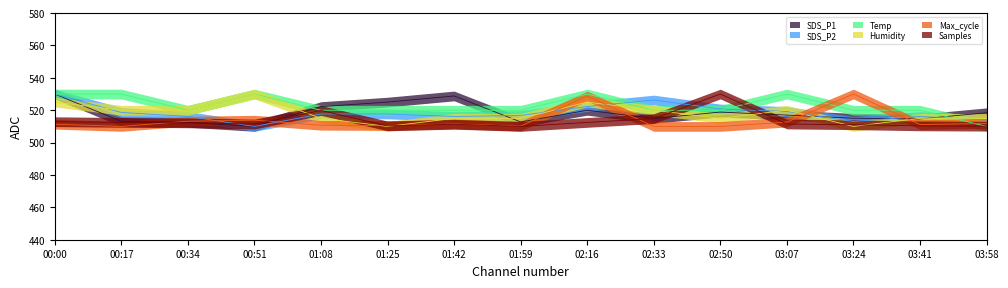

Which series has the largest range (max minus min)?

Samples